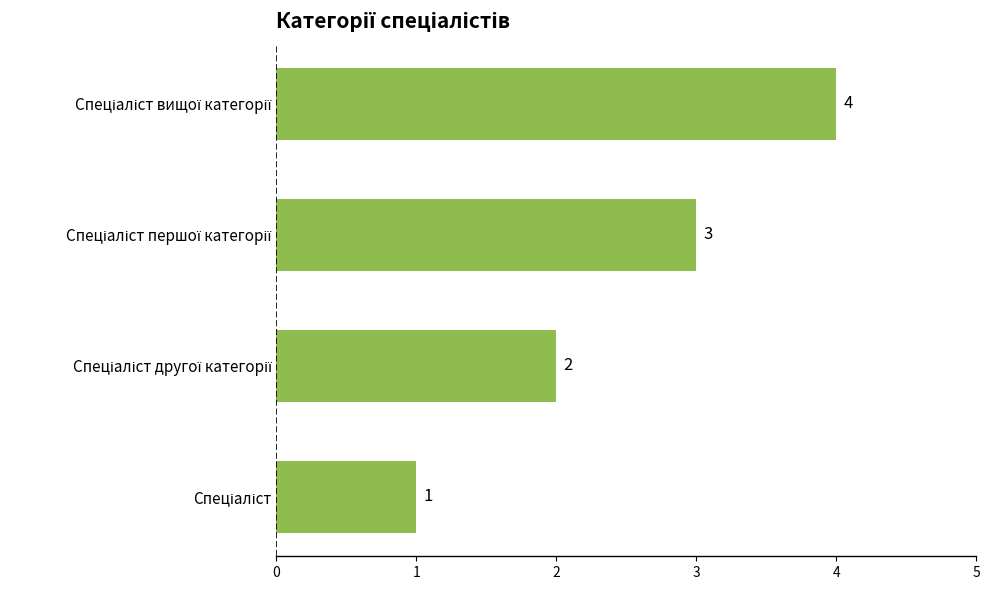

How many values are below 3?

2